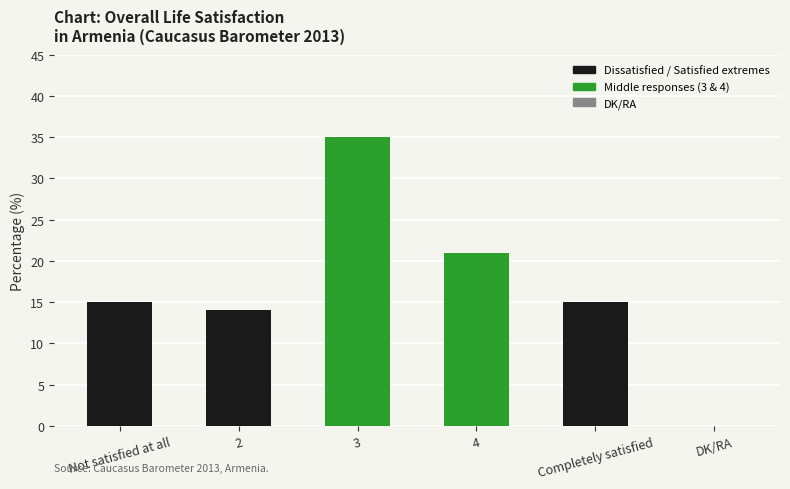

The value at Completely satisfied is 15. True or false?

True